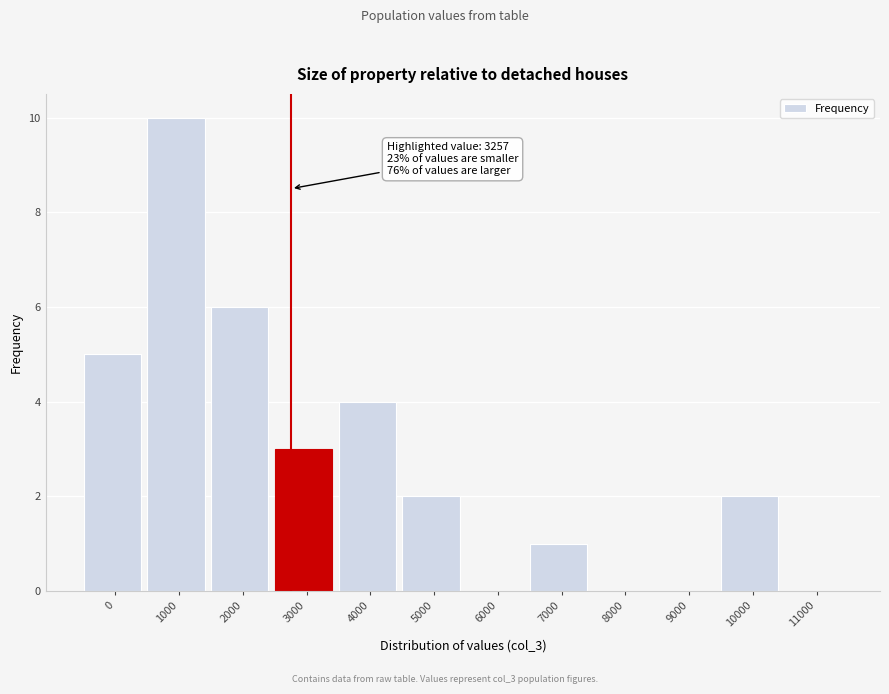

Reading left to right, transcribe all the data shown in this chart.

0=5	1000=10	2000=6	3000=3	4000=4	5000=2	6000=0	7000=1	8000=0	9000=0	10000=2	11000=0